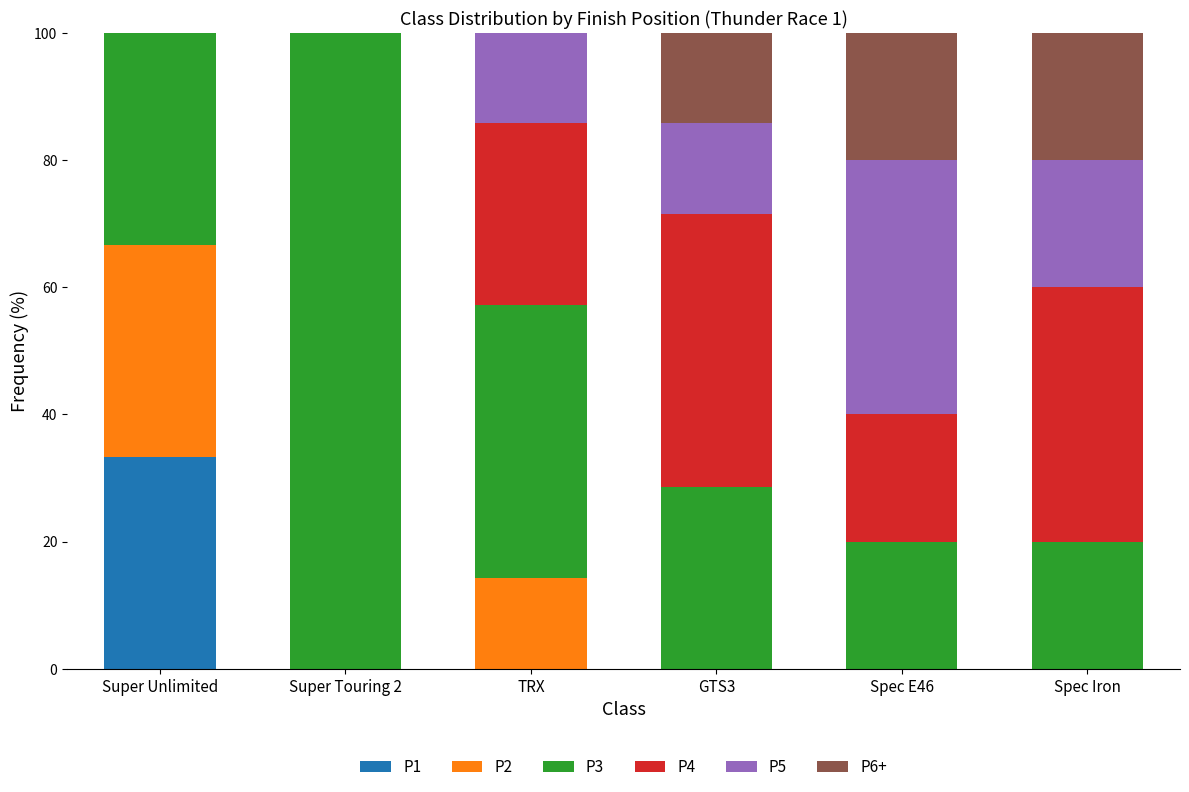

How many distinct data groups are displayed?

6